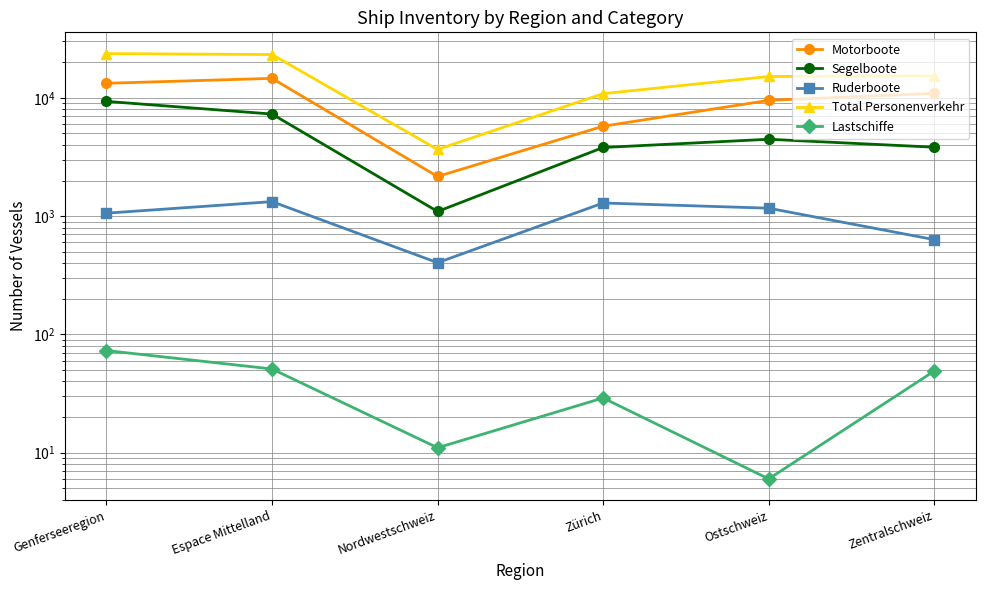

Does the chart have visible grid lines?

Yes